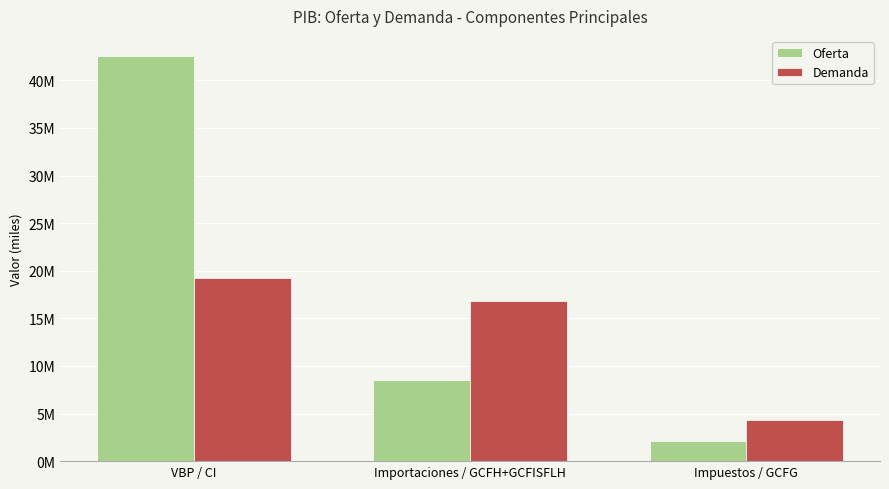

Rank the categories by Demanda value from lowest to highest.

Impuestos / GCFG, Importaciones / GCFH+GCFISFLH, VBP / CI